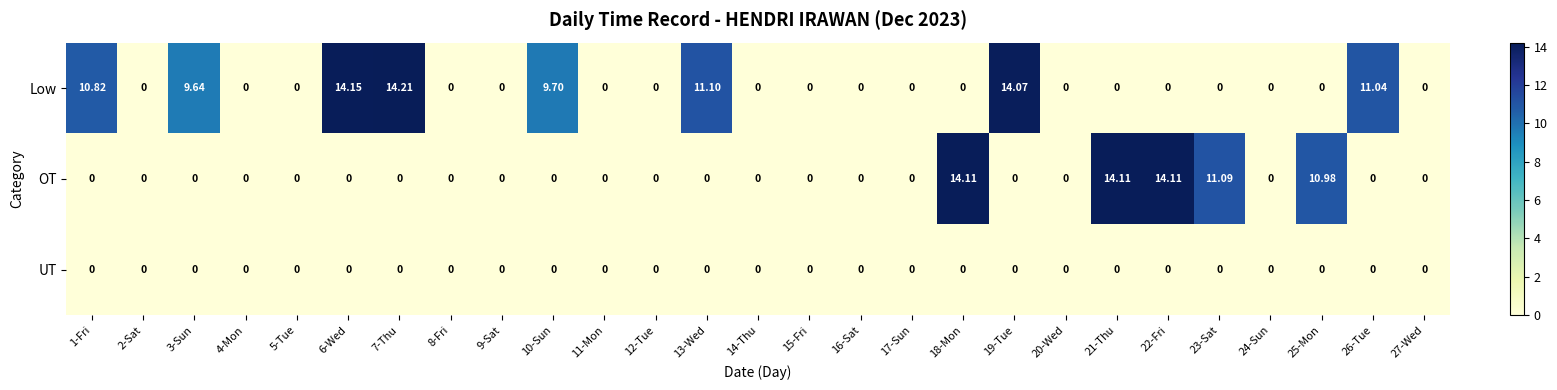

Which series has the largest range (max minus min)?

Low